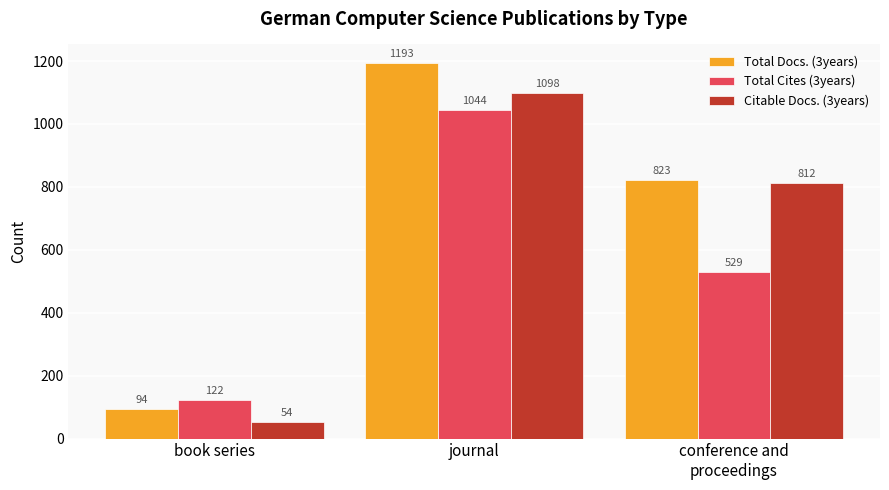

What is the value of the Citable Docs. (3years) bar at the 2nd from the left?

1098